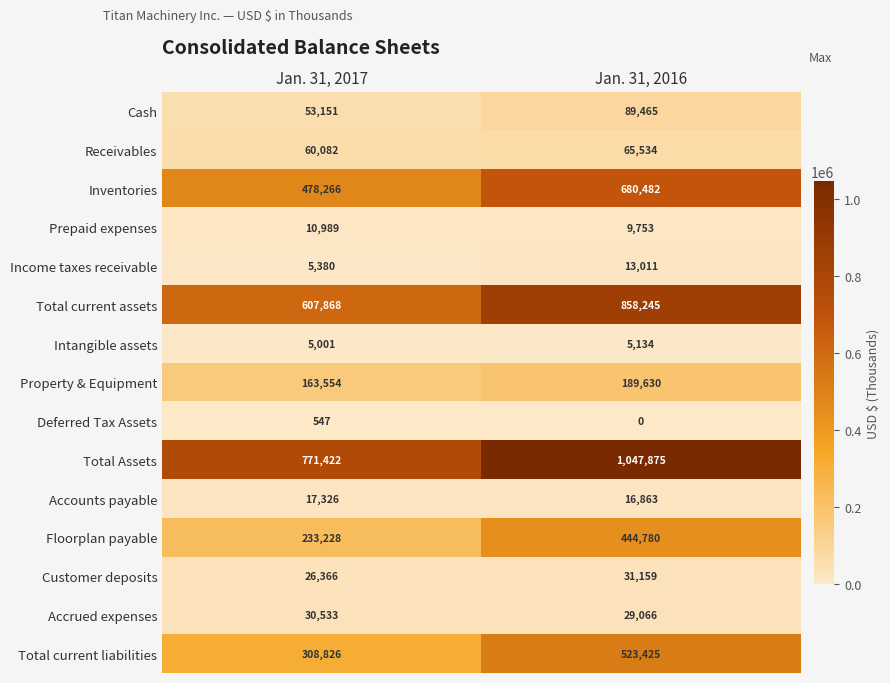

How many series are shown in this chart?

15